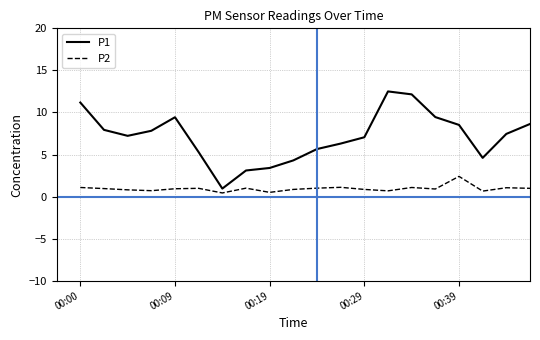

Which series has the largest total across all categories?

P1